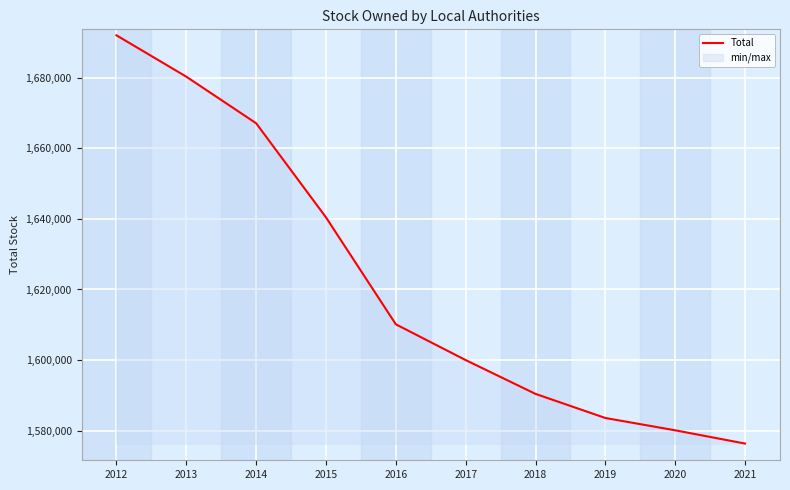

Rank the categories by value from highest to lowest.

2012, 2013, 2014, 2015, 2016, 2017, 2018, 2019, 2020, 2021